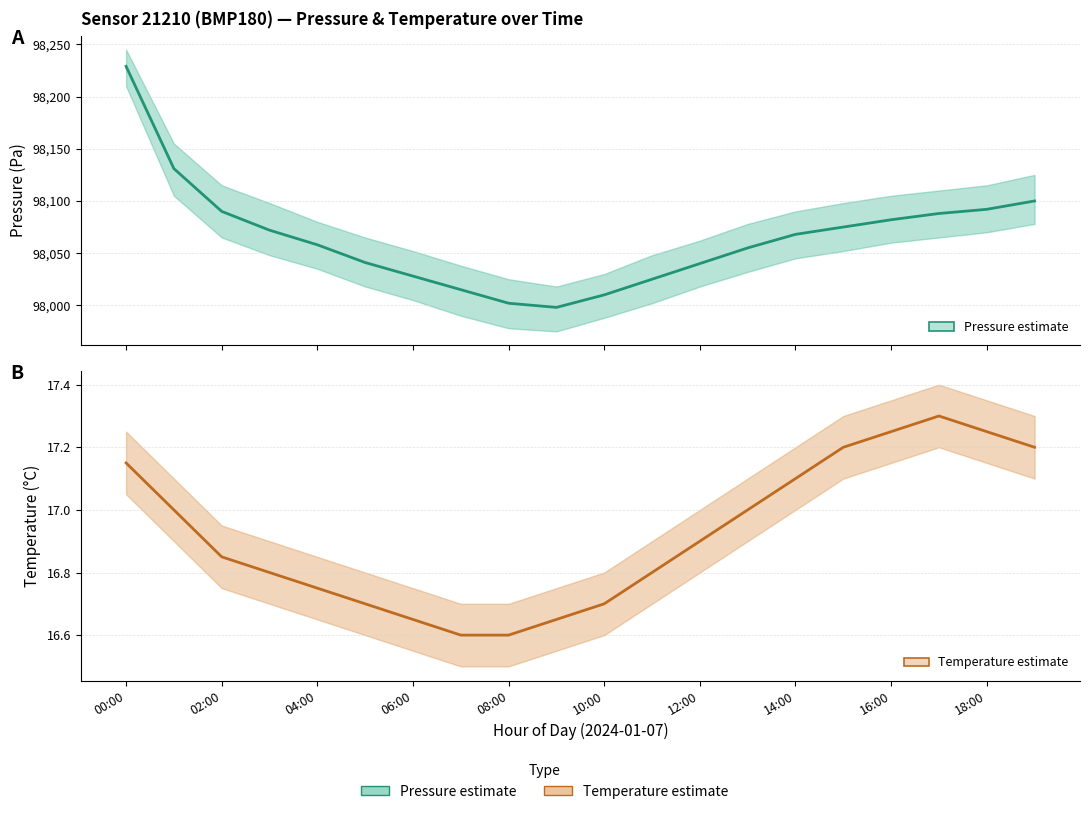

What is the sum of all Pressure mean values?

1961299.0